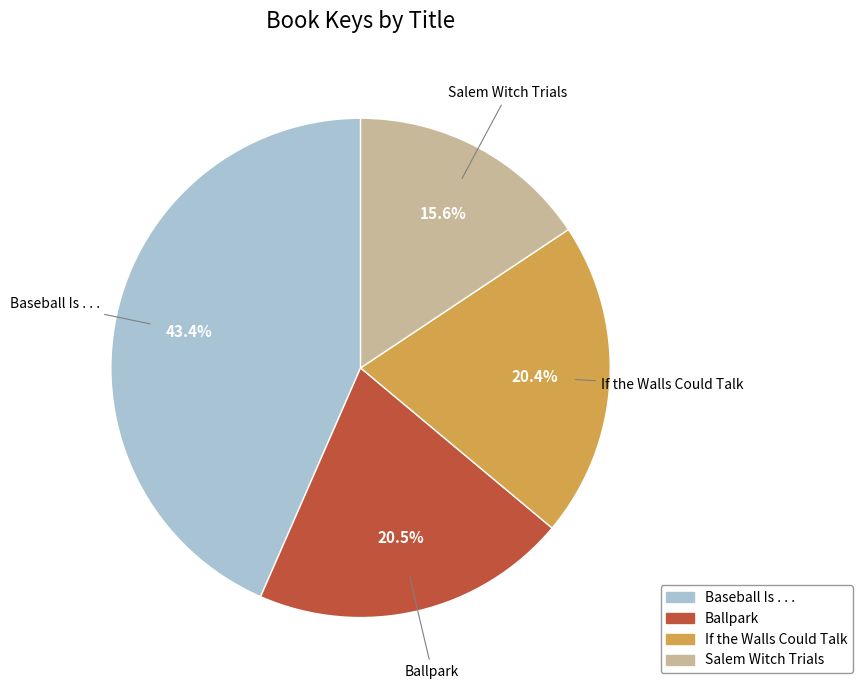

Which has a higher value, Baseball Is . . . or Salem Witch Trials?

Baseball Is . . .